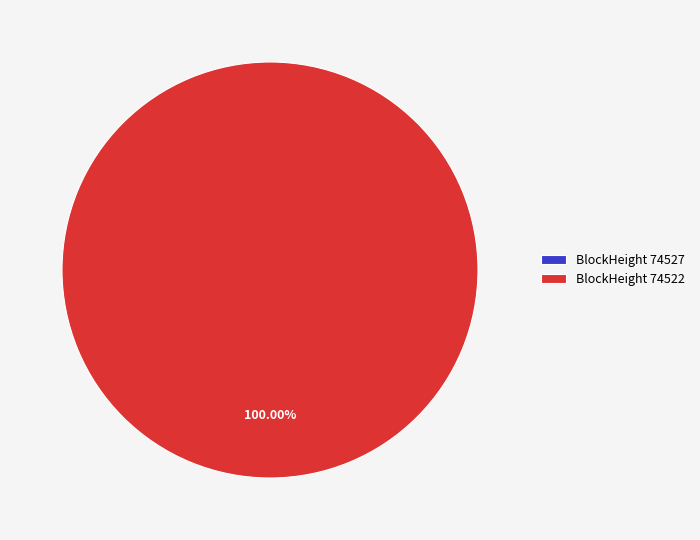

Does any single category account for the majority?

Yes